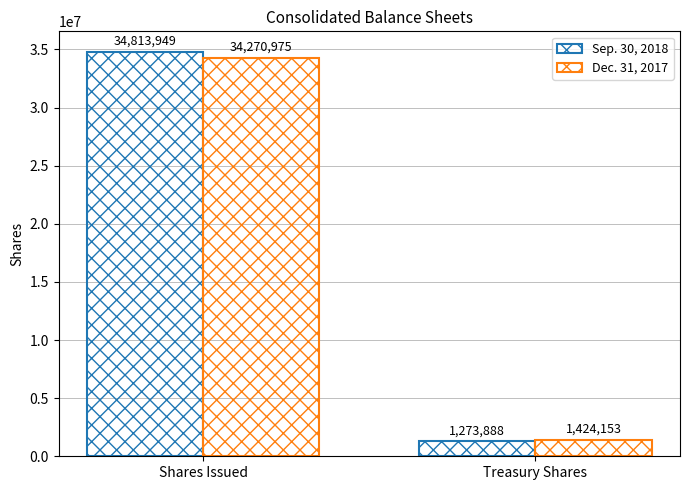

Reading left to right, transcribe all the data shown in this chart.

Sep. 30, 2018: 34813949	1273888
Dec. 31, 2017: 34270975	1424153